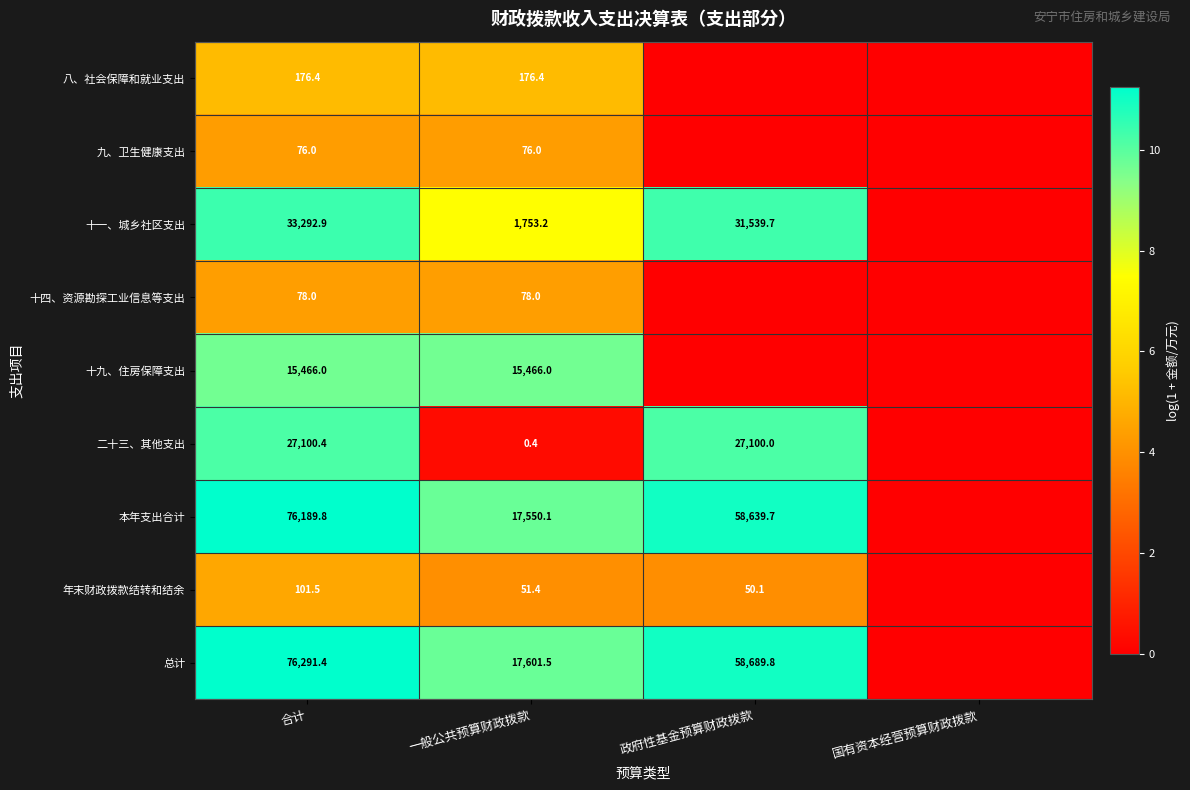

Is the value of 十九、住房保障支出 at 一般公共预算财政拨款 greater than the value of 总计 at 一般公共预算财政拨款?

No